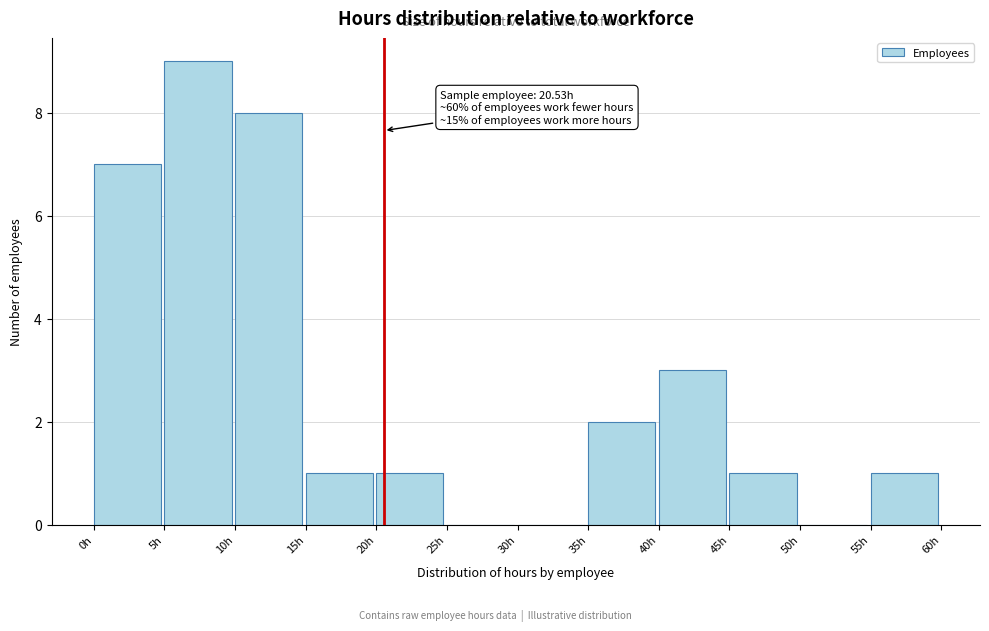

Over which range of the x-axis is the bar tallest?

5 to 10